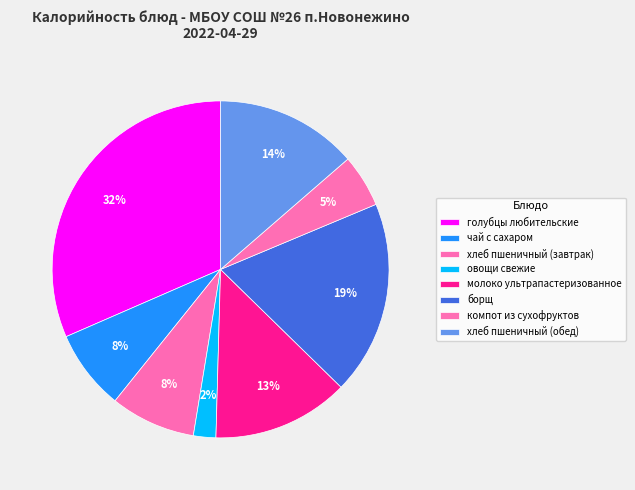

How many slices are in this pie chart?

8